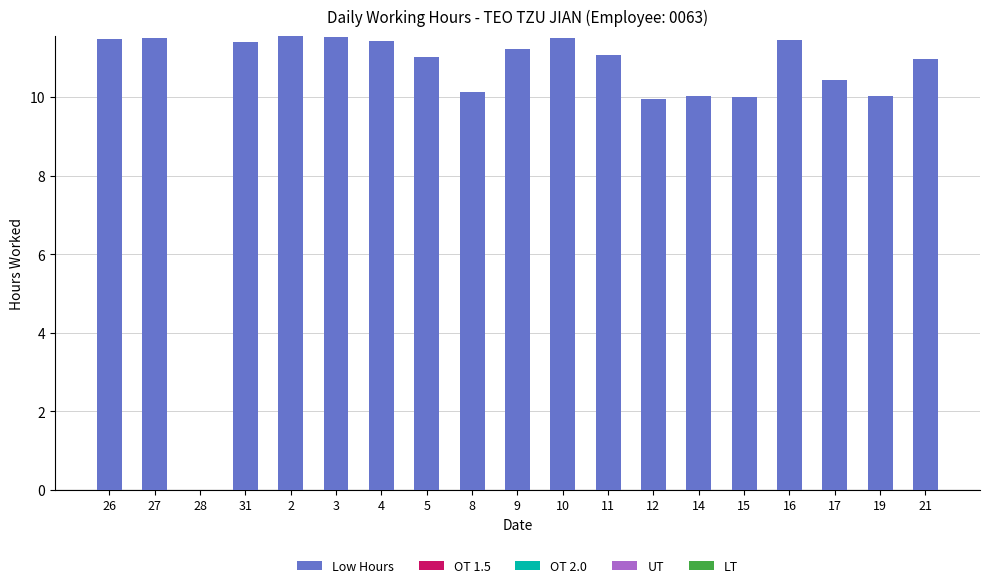

Approximately how many times larger is the value at 31 compared to 14?

1.1